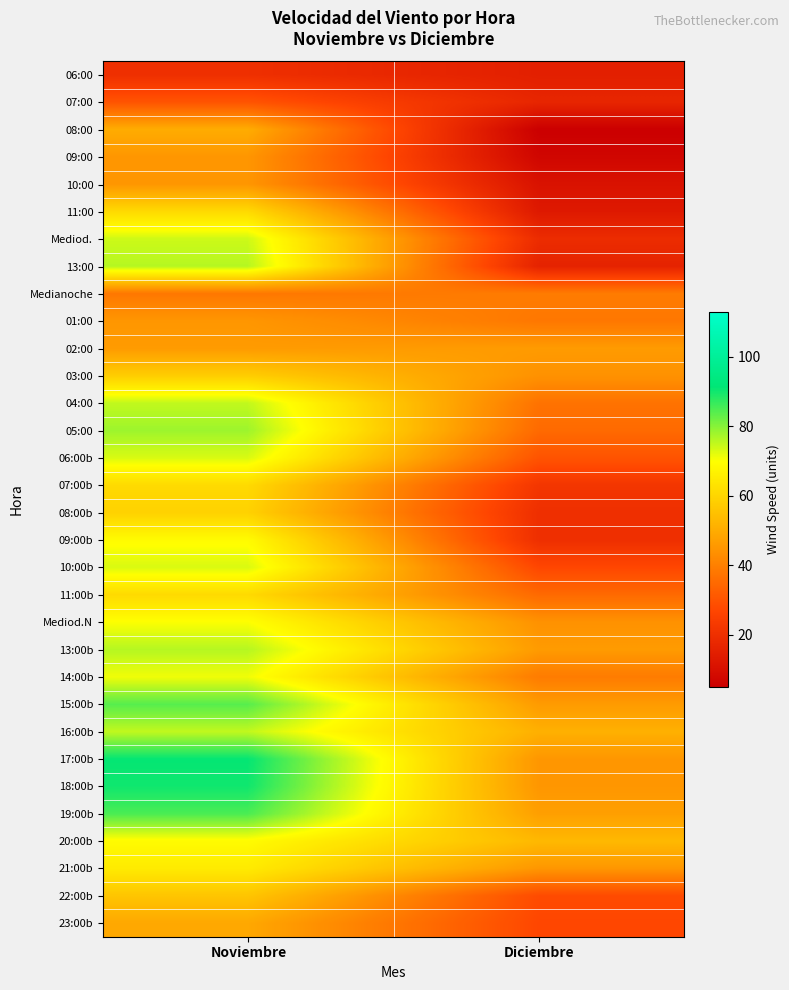

What is the total value across all series at Noviembre?

2018